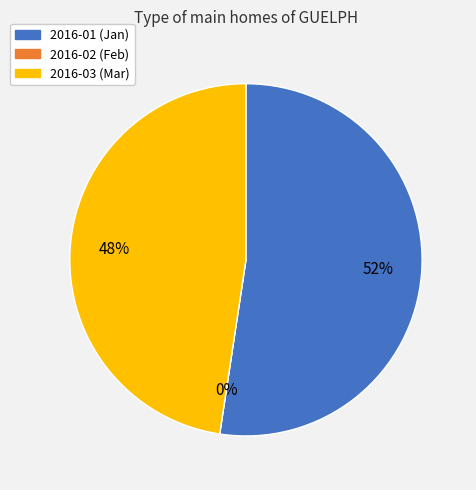

To the nearest percent, what percentage of the pie is 2016-01?

52%